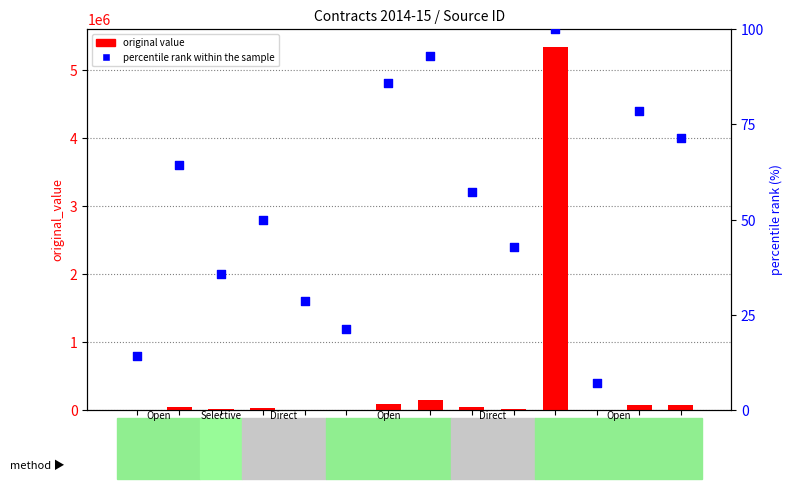

What is the total value across all series at SC442580?

54214.3